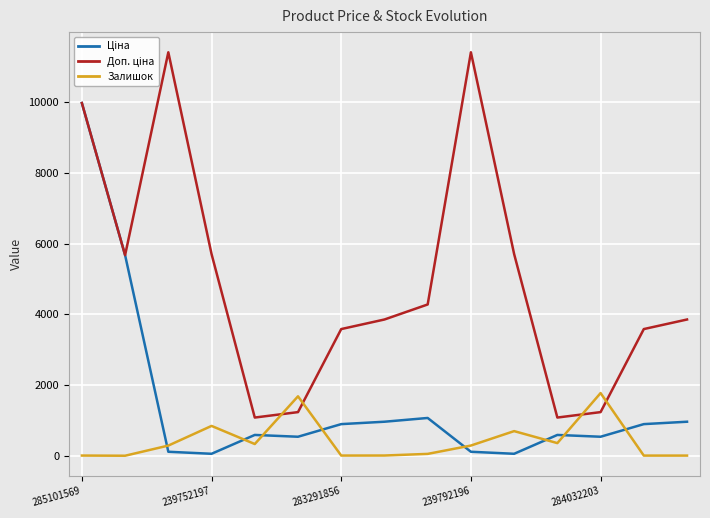

What is the greatest value displayed?

11410.0